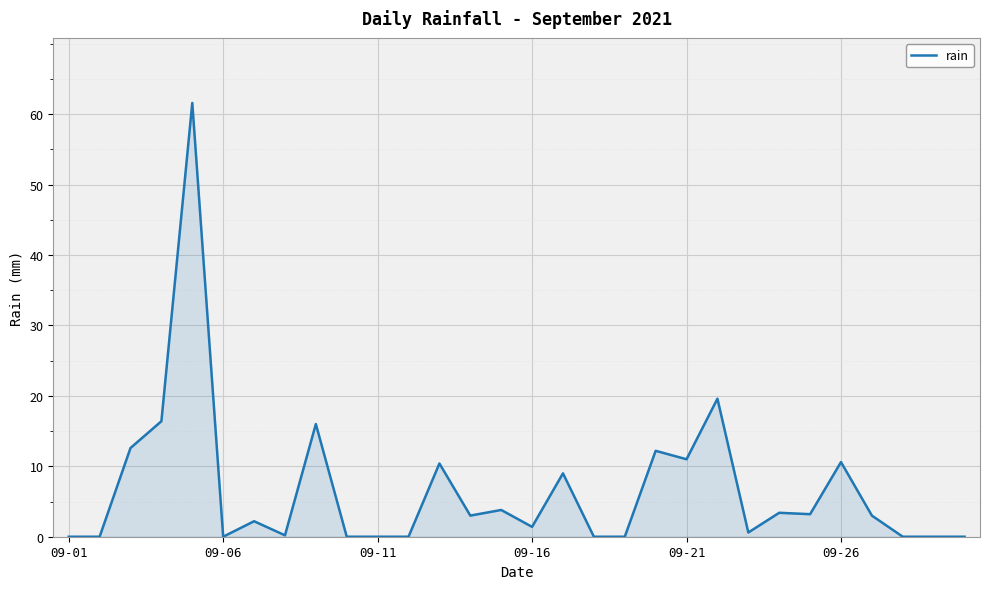

True or false: there are more than 2 points higher than both neighbors.

True